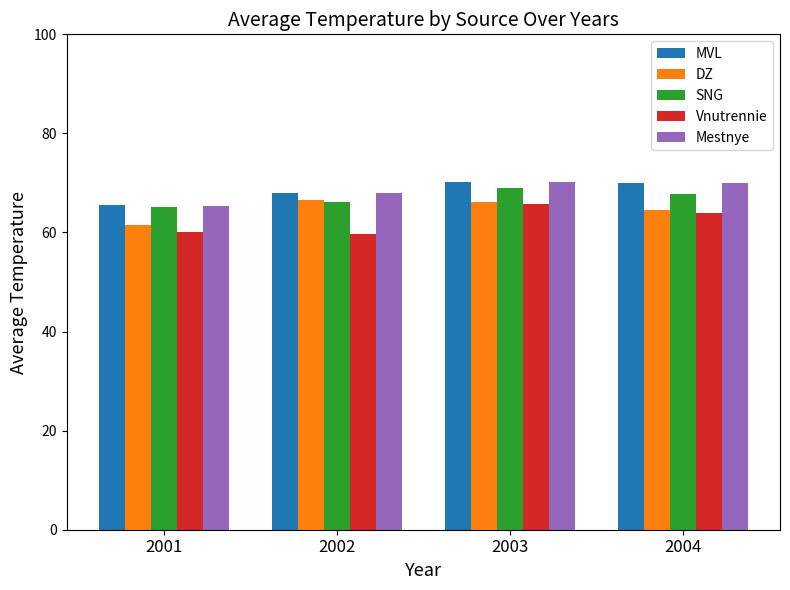

Is the value of SNG at 2001 greater than the value of MVL at 2002?

No